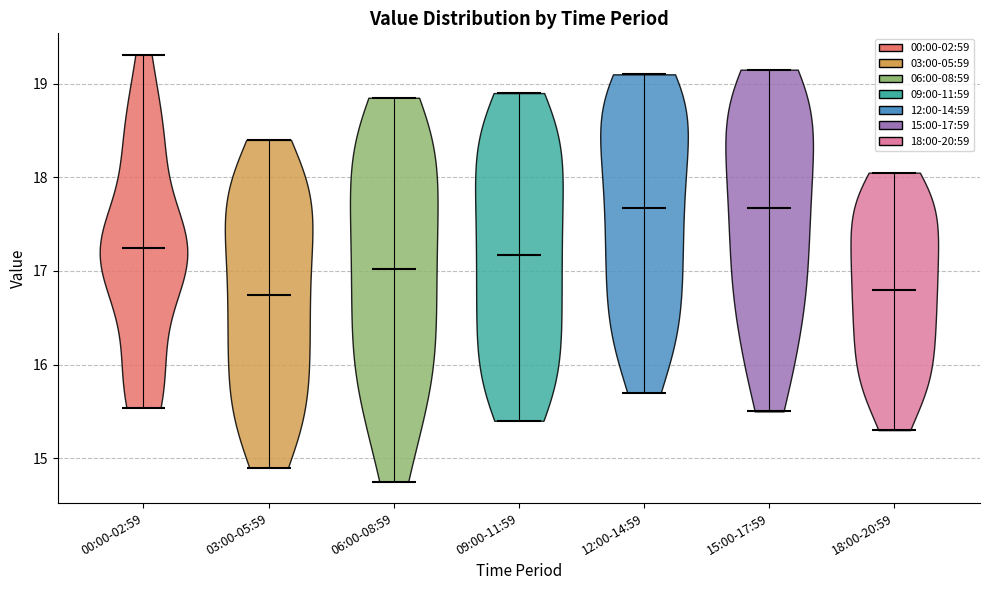

What is the highest point the violin for 06:00-08:59 reaches on the y-axis? The values are not printed on the chart, so give them approximately, as read against the axis.

18.9